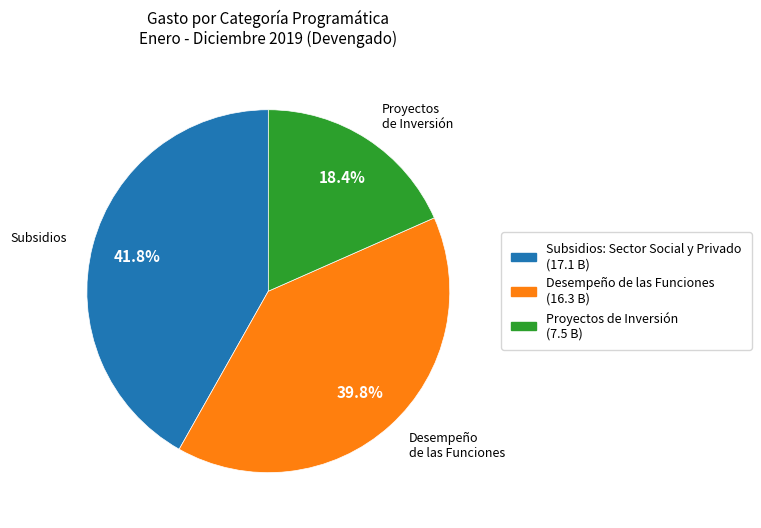

Which slice is the smallest?

Proyectos de Inversión